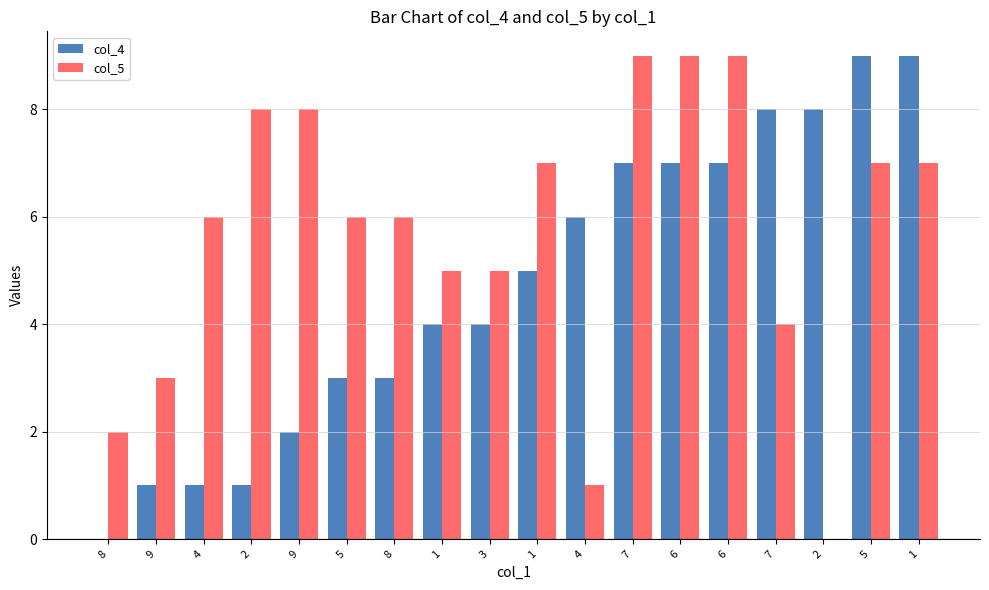

Is it true that col_5 equals 11 at 5?

False